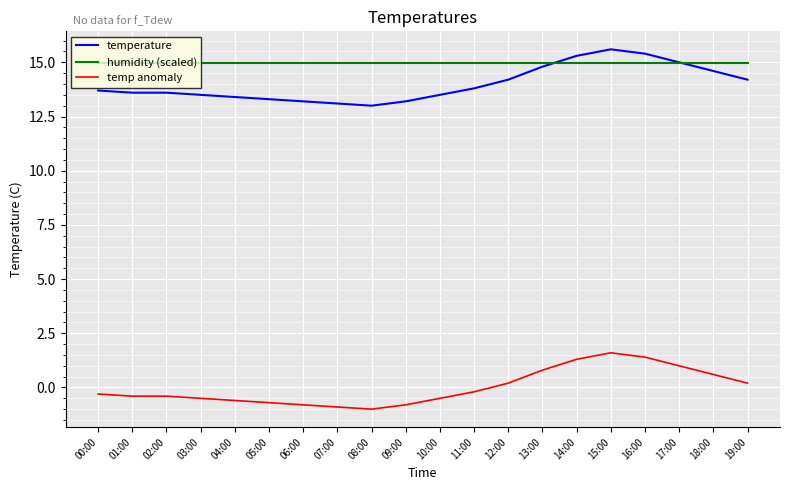

Is this an area chart (filled region under the line)?

No